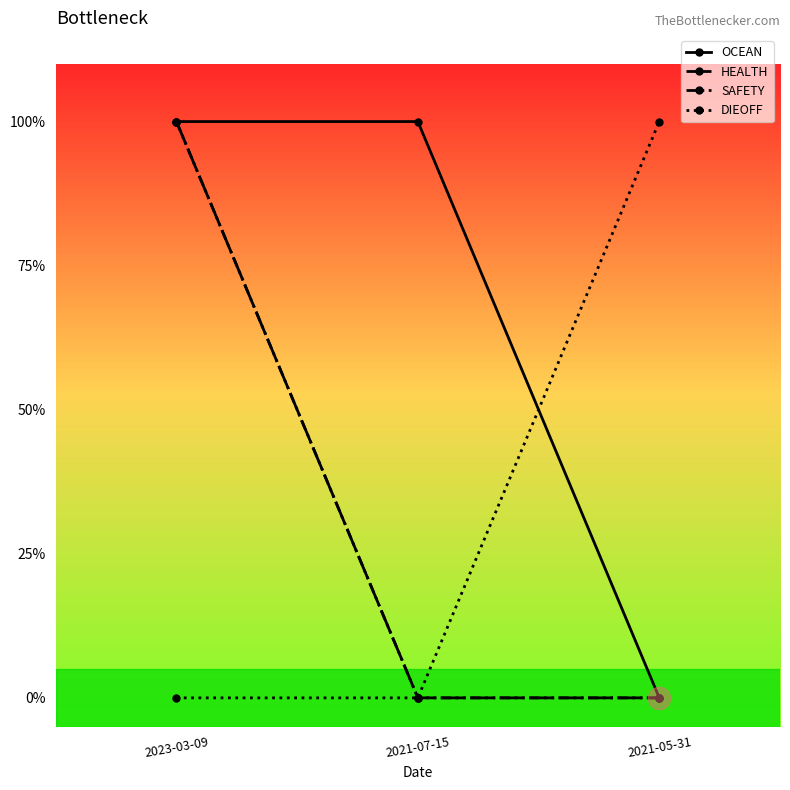

Which series changed the most between 2023-03-09 and 2021-07-15?

HEALTH